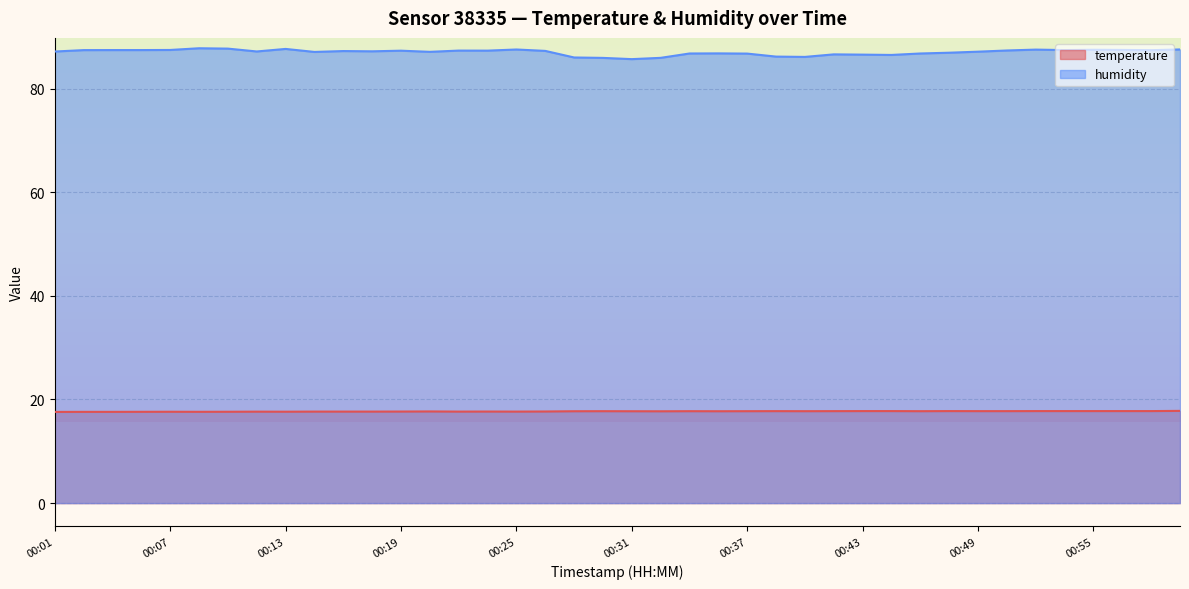

How many lines are shown in the chart?

2